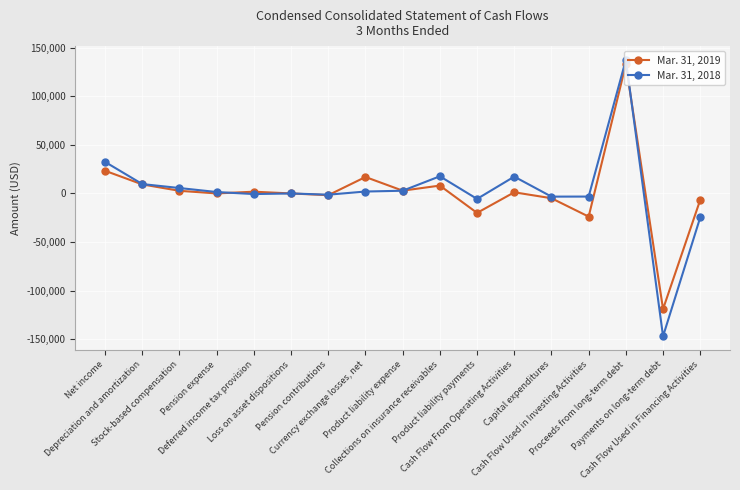

Rank the series by their maximum value, from highest to lowest.

Mar. 31, 2018, Mar. 31, 2019